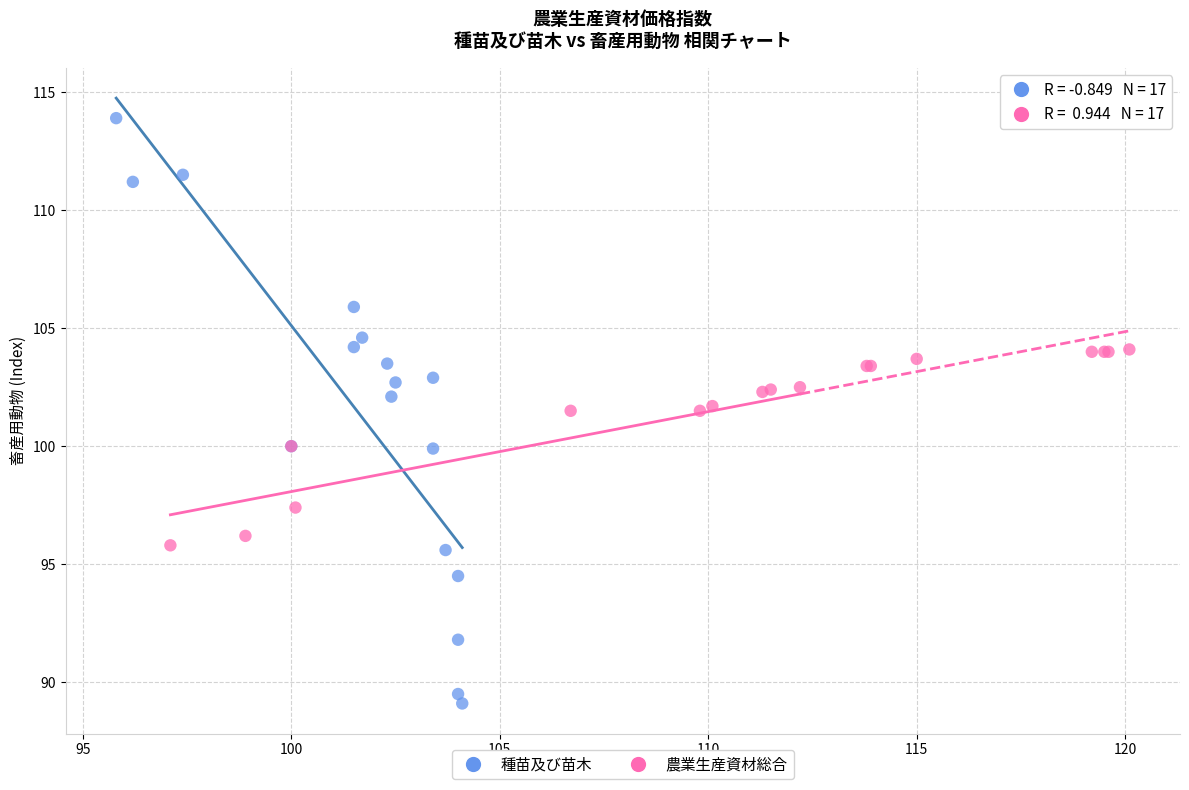

Which series contains the highest Y value?

種苗及び苗木